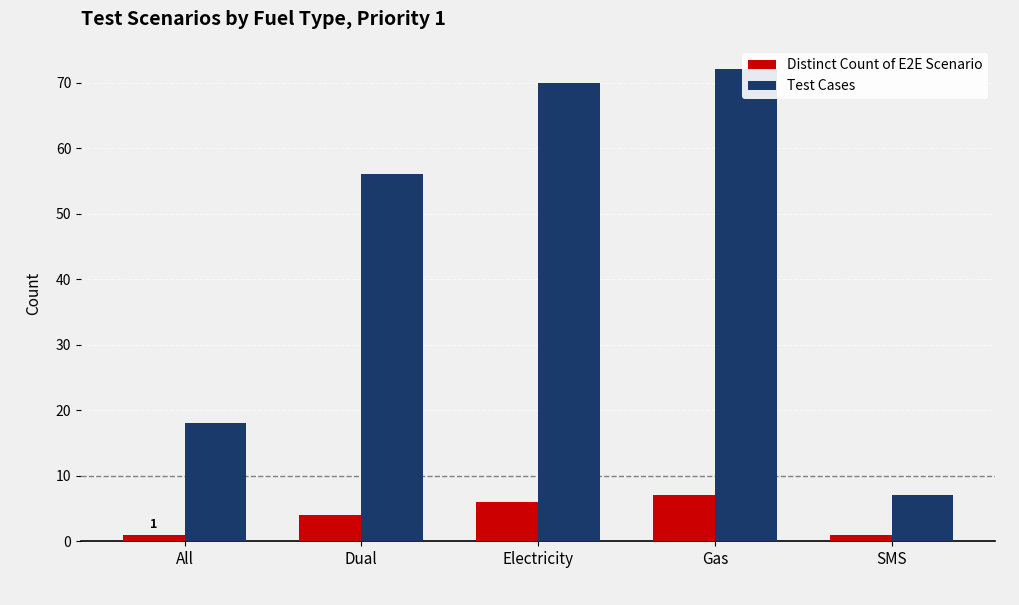

What is the sum of the Test Cases values at Gas and Electricity?

142